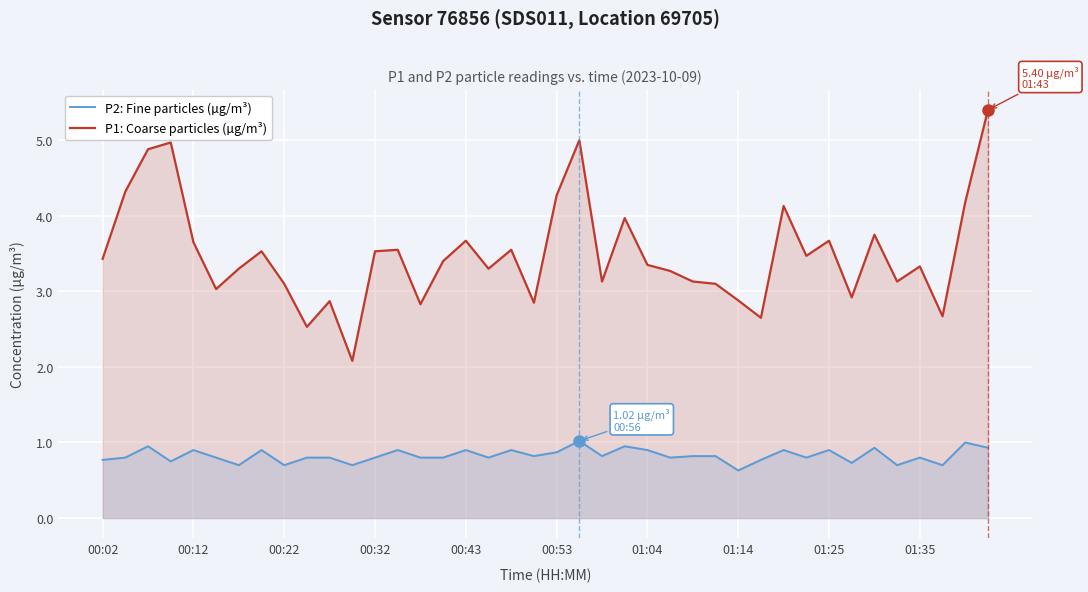

What is the maximum value shown in the chart?

5.4